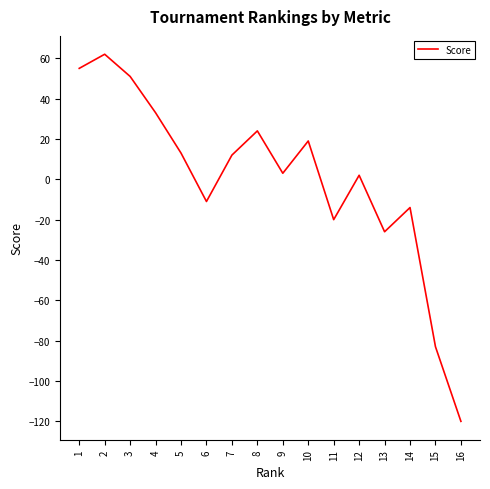

Where is the first local maximum?

2